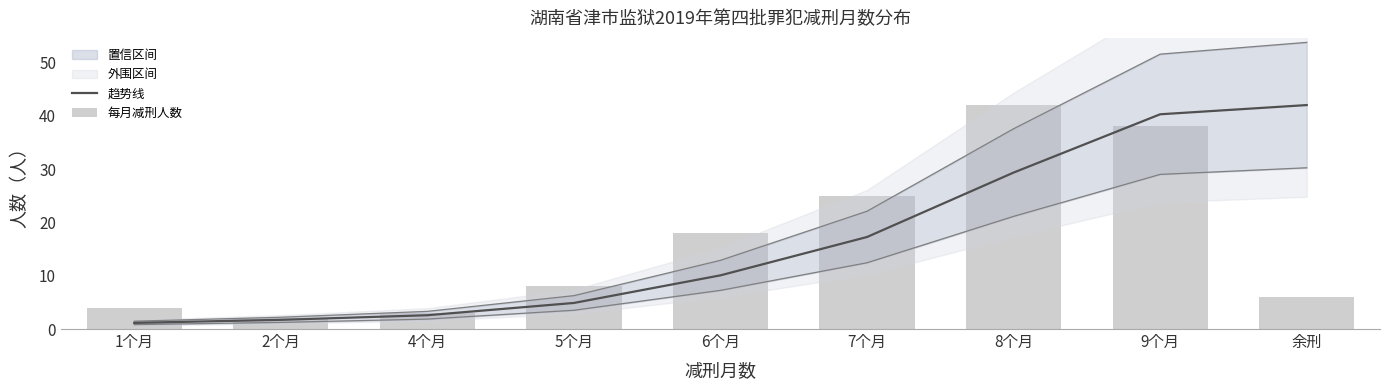

Does the chart contain any negative values?

No